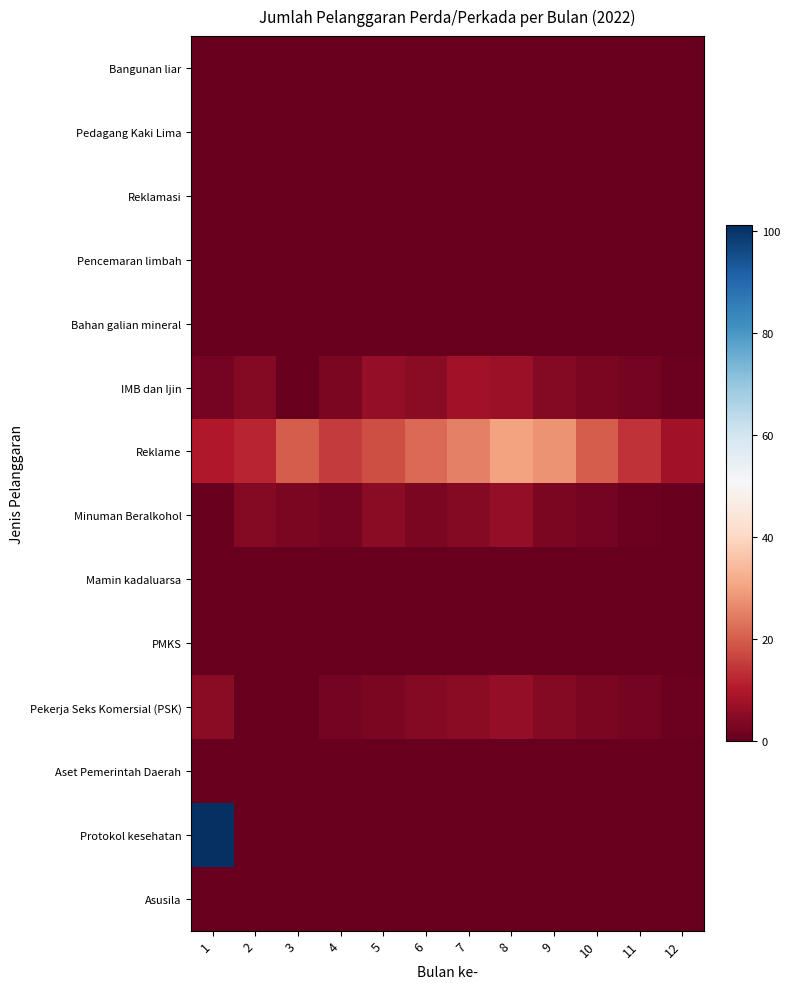

At which category is the sum across all series the highest?

1